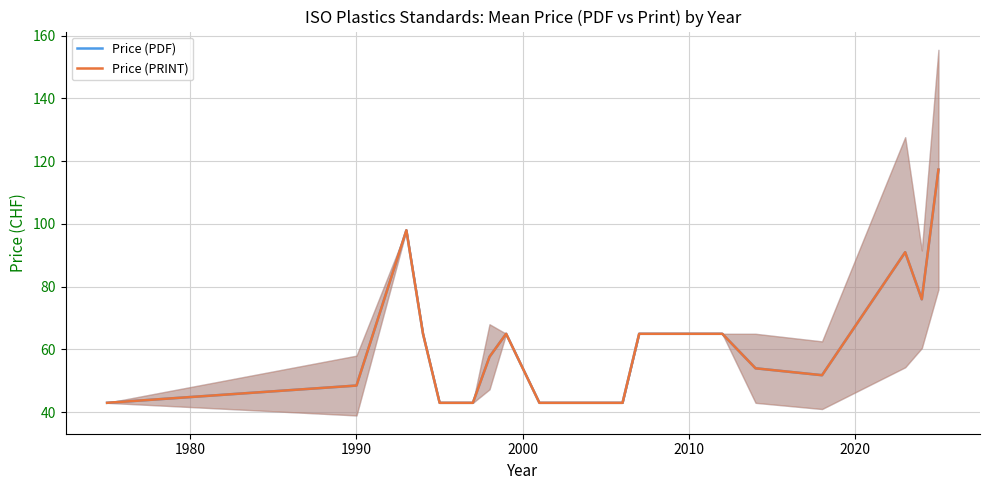

Which series has the largest total across all categories?

Price (PDF)